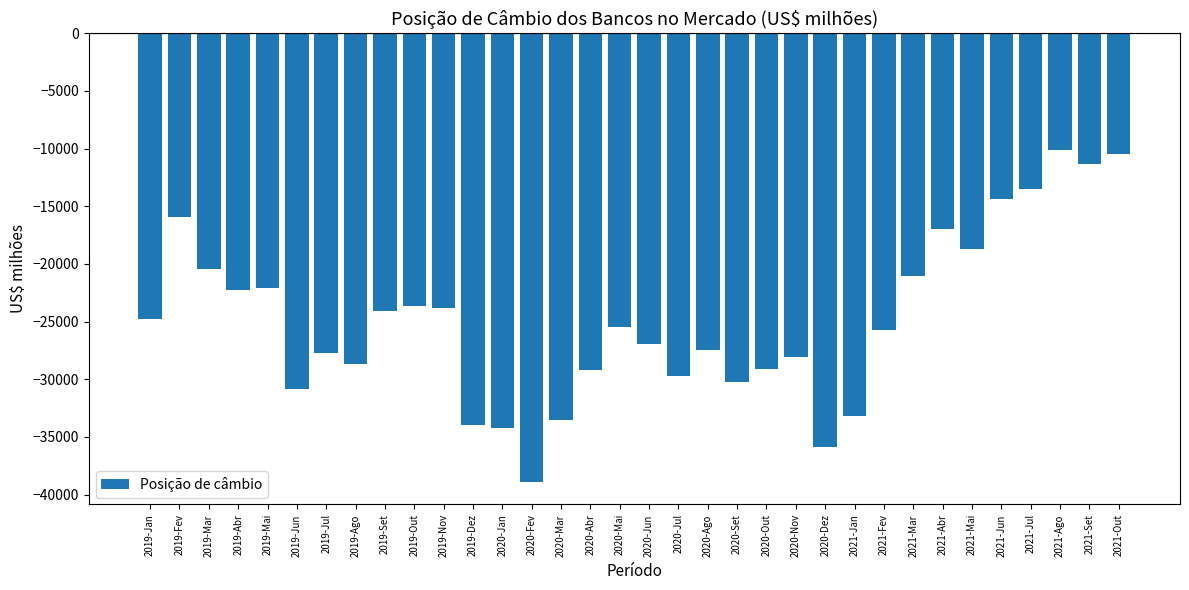

Are the bars grouped side by side (vs. stacked)?

No